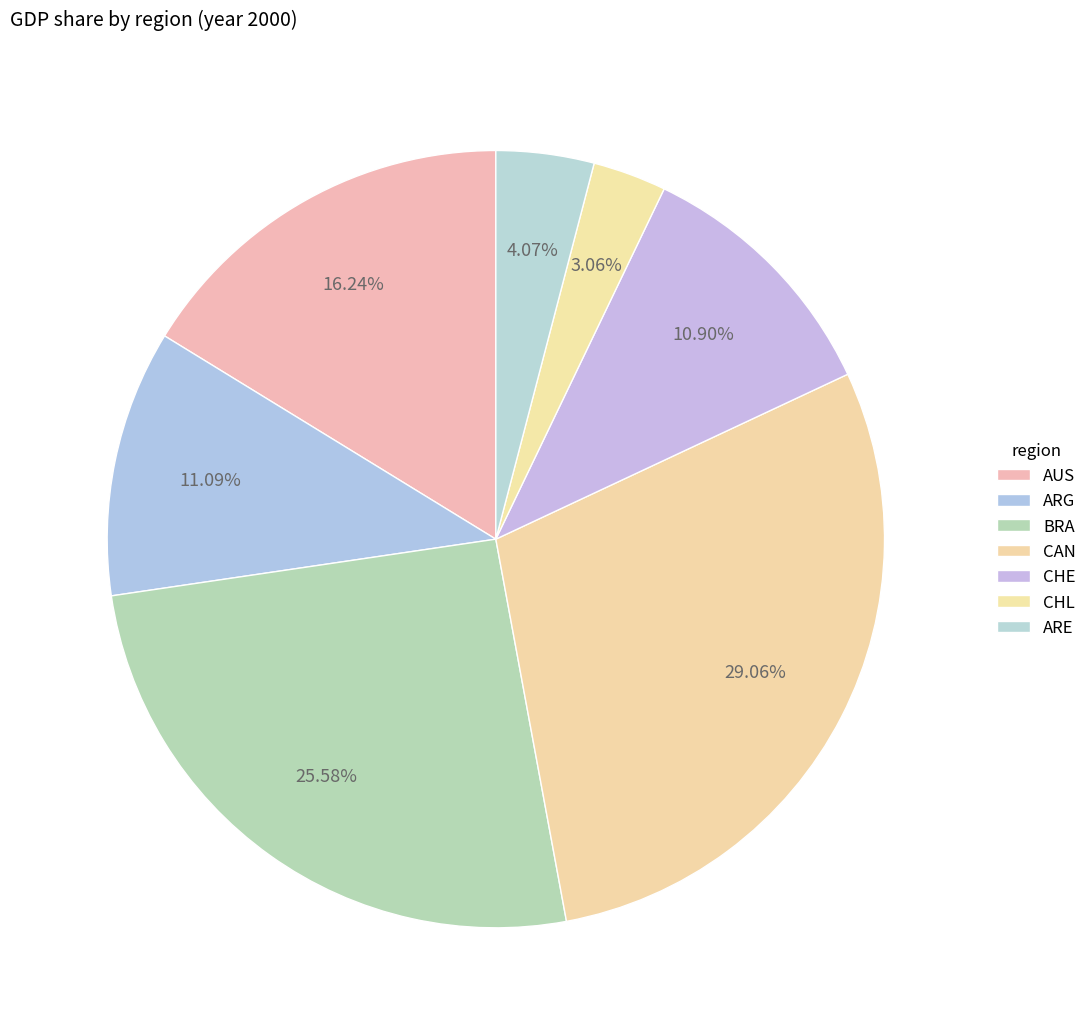

Count the number of slices in the pie.

7